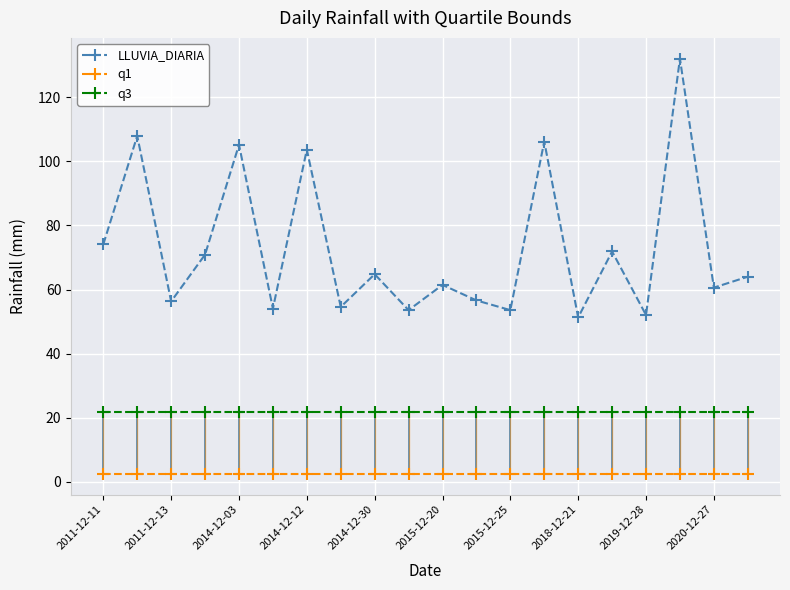

What are all the series names shown in the legend?

LLUVIA_DIARIA, q1, q3